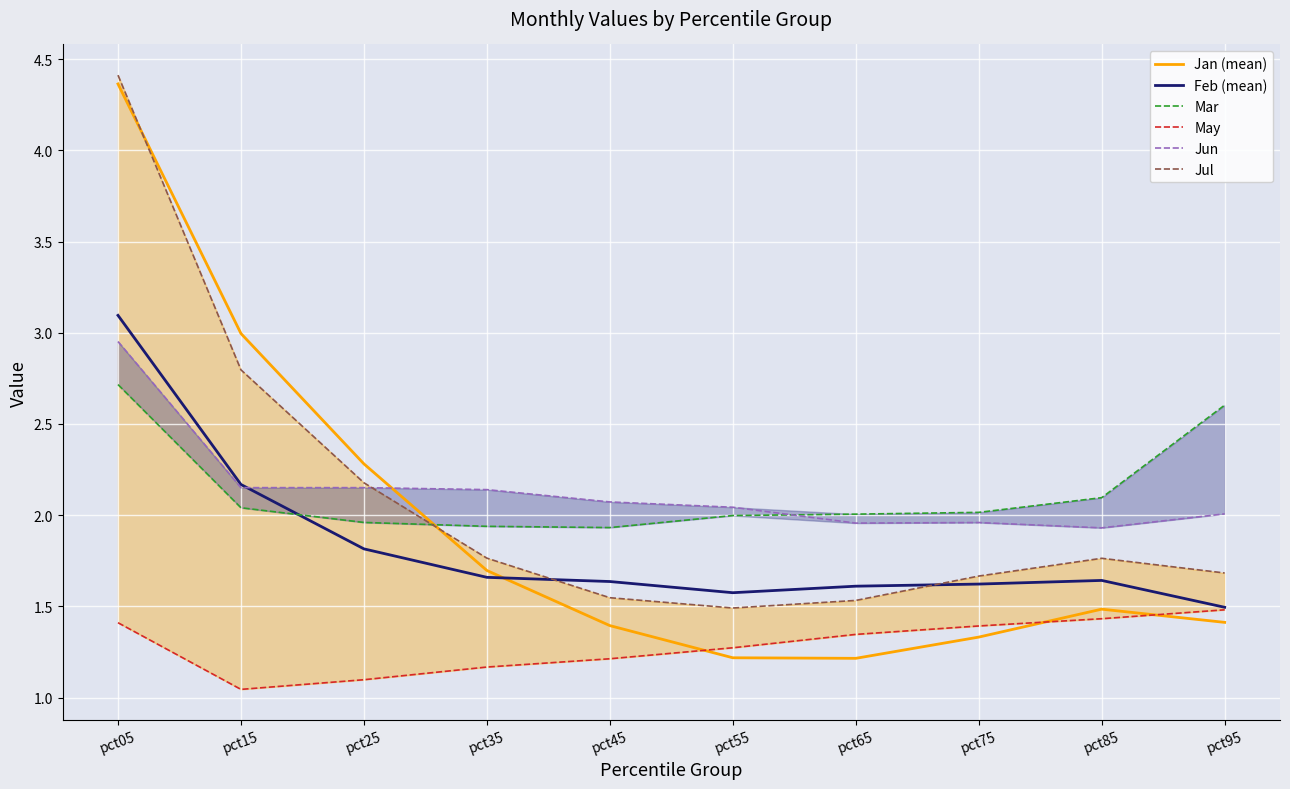

True or false: Feb (mean) and Jan (mean) intersect in this chart.

True